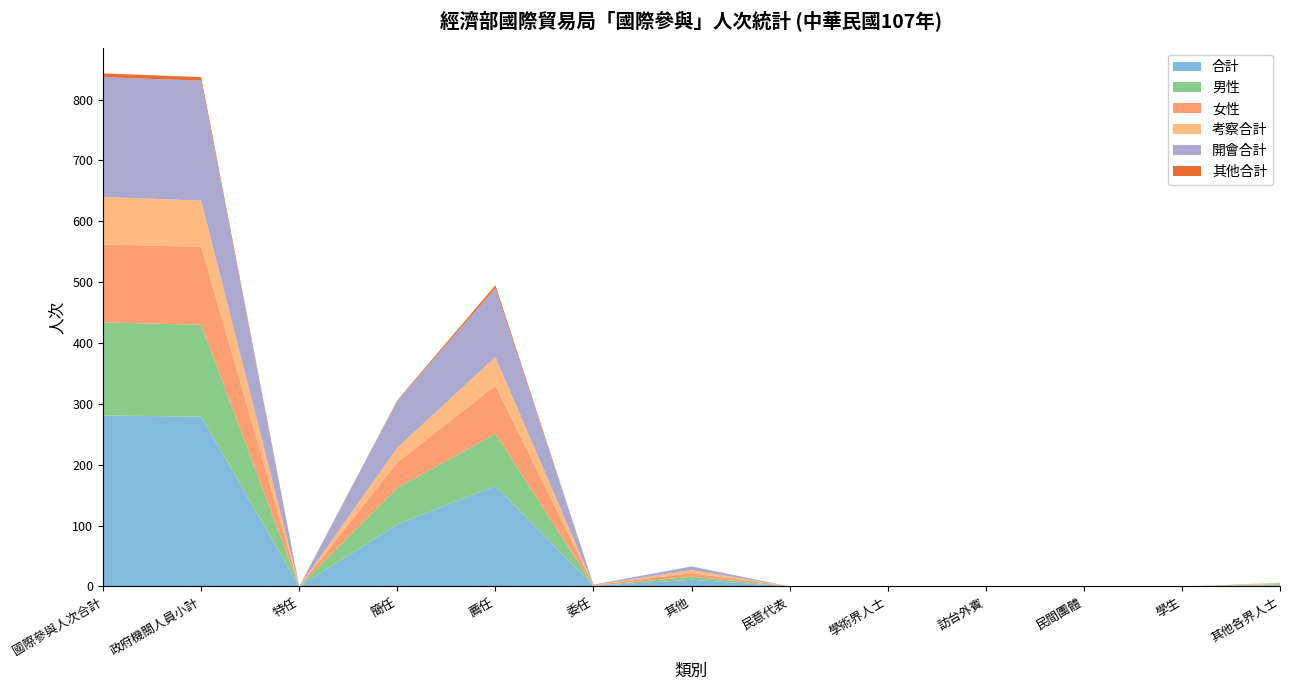

Reading left to right, extract all data points from this chart.

合計: 281	279	0	102	165	1	11	0	0	0	0	0	2
男性: 153	151	0	60	86	0	5	0	0	0	0	0	2
女性: 128	128	0	42	79	1	6	0	0	0	0	0	0
考察合計: 78	76	0	24	47	0	5	0	0	0	0	0	2
開會合計: 197	197	0	77	113	1	6	0	0	0	0	0	0
其他合計: 6	6	0	1	5	0	0	0	0	0	0	0	0